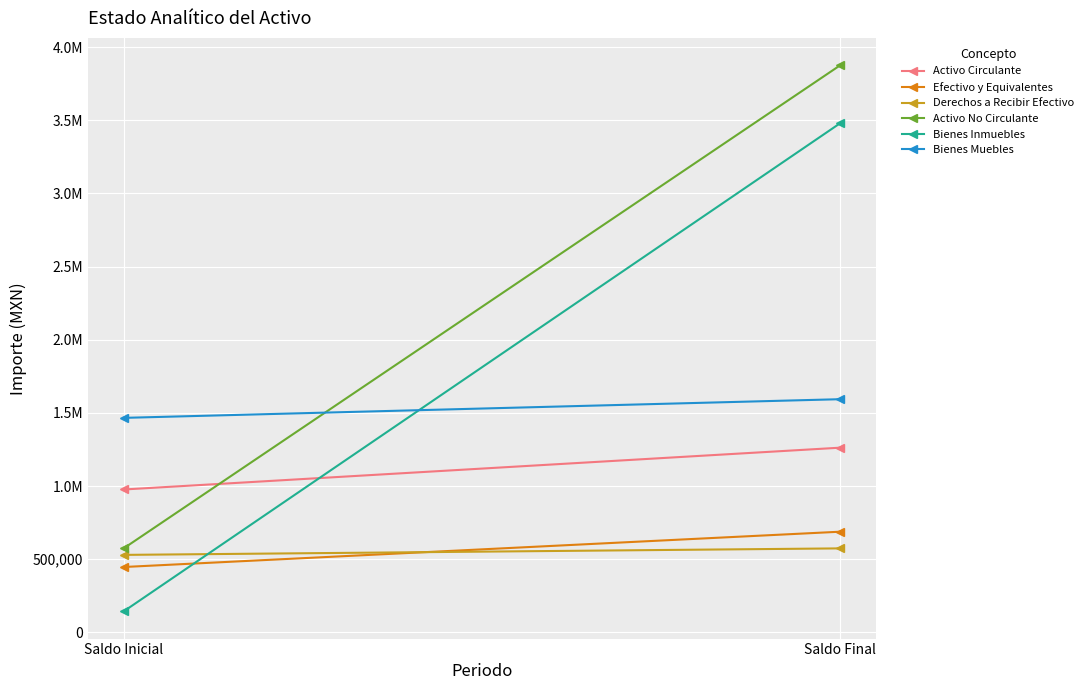

Is it true that Bienes Inmuebles equals 192230.5 at Saldo Inicial?

False